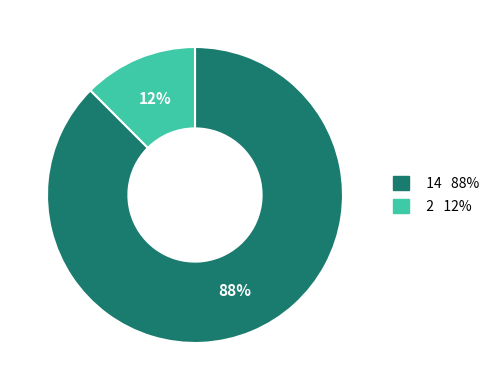

Is it true that 14 is 81% of the pie?

False